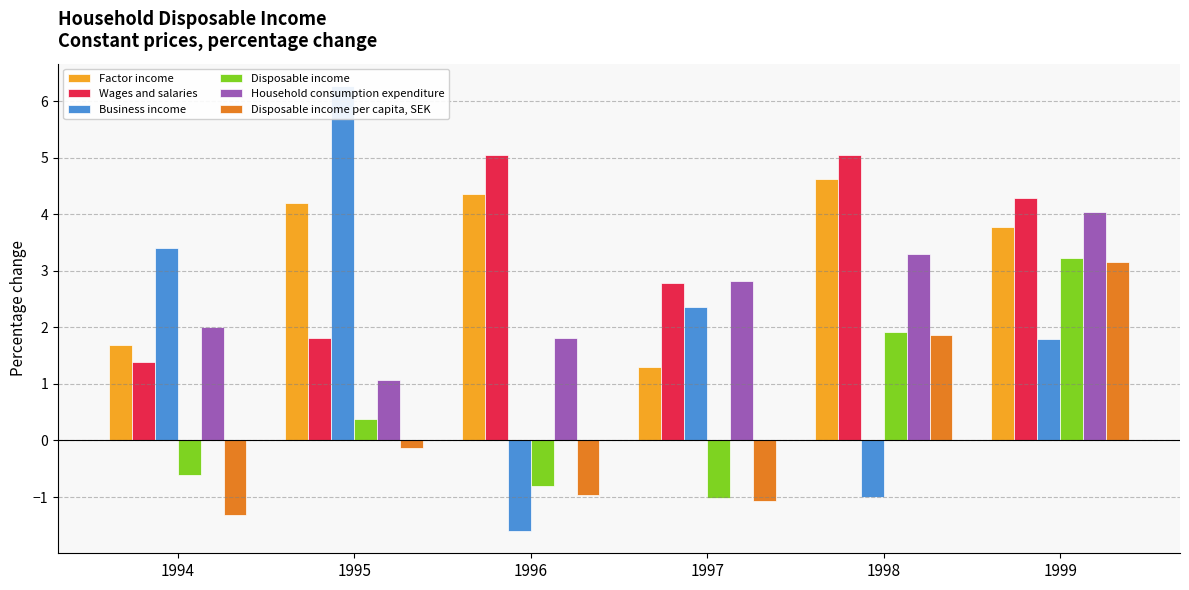

Which series changed the most between 1997 and 1999?

Disposable income